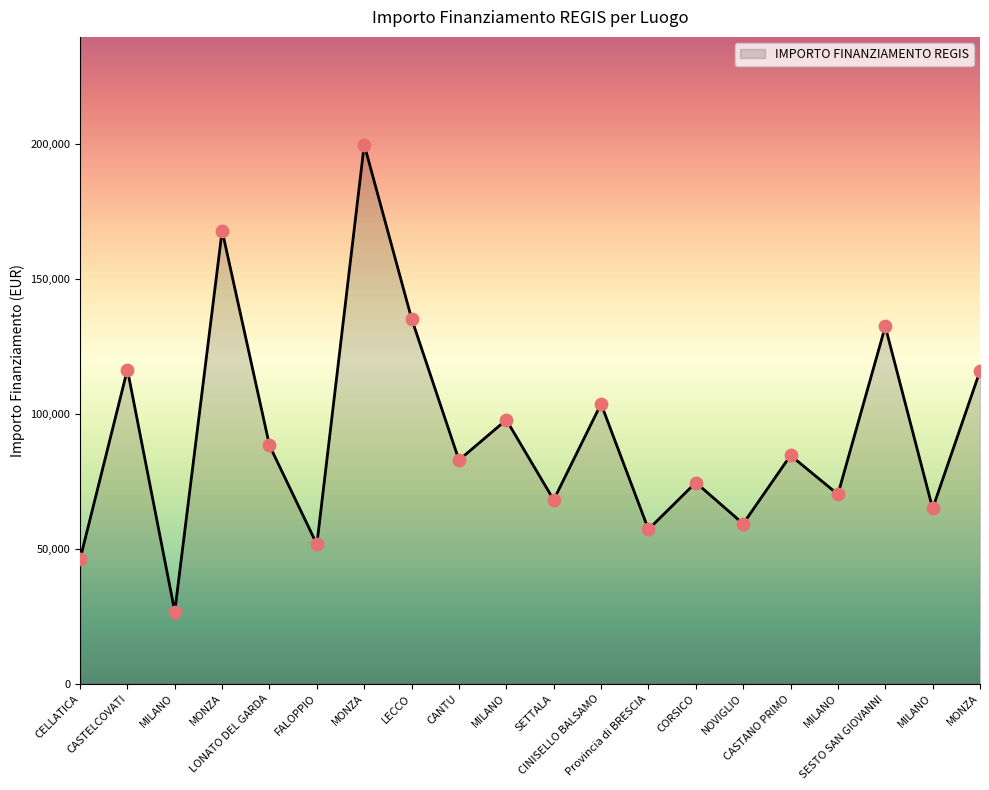

What is the change in value from CASTELCOVATI to SETTALA?

-48266.8